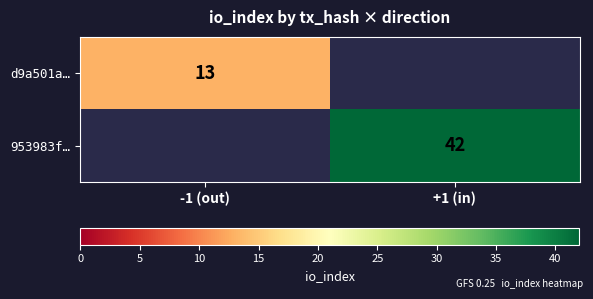

The d9a501a… series shows 6 at -1 (out). True or false?

False